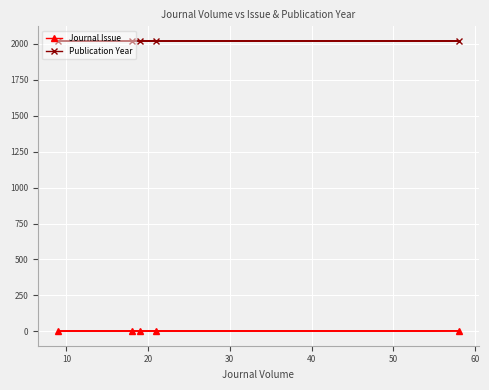

How many data points does each series have?

5